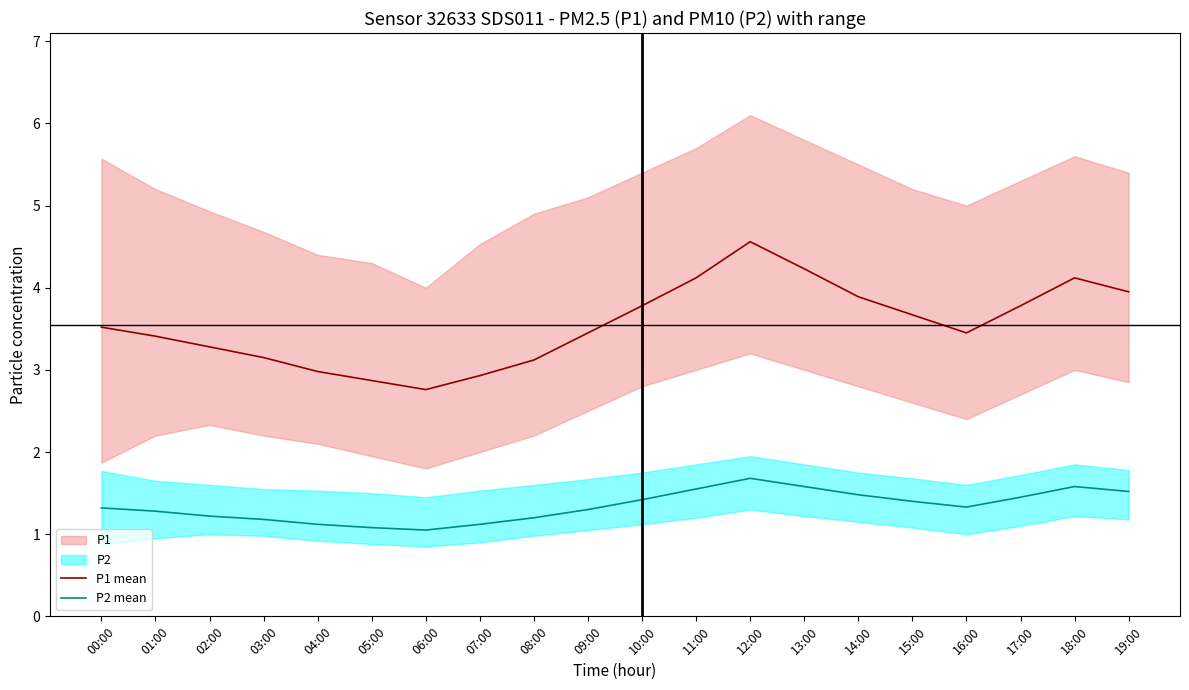

What is the label of the 11th point from the right?

09:00